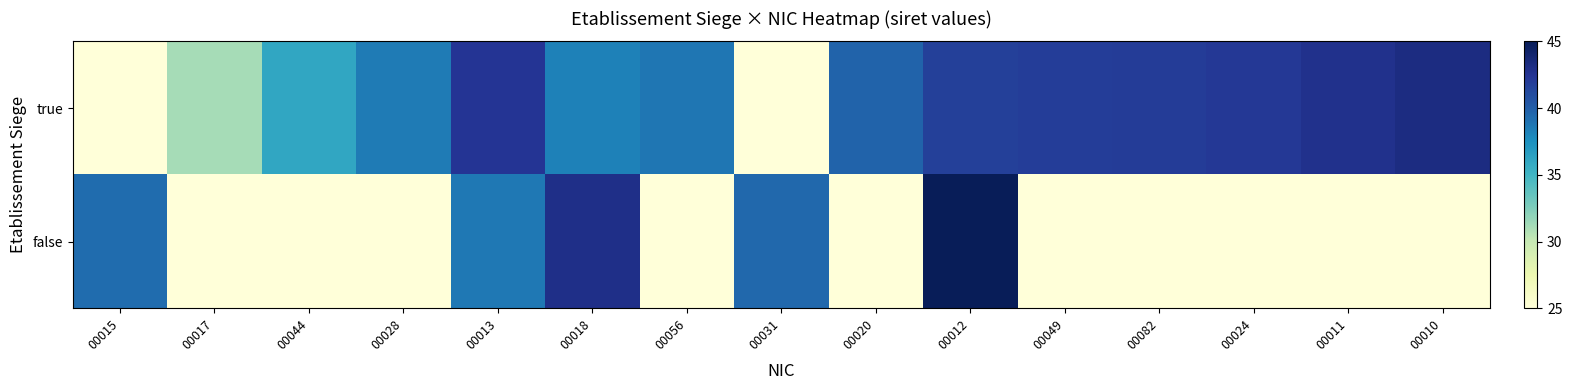

Reading left to right, list all the values displayed in this chart.

true: 00015=25.0	00017=31.2	00044=36.1	00028=38.6	00013=42.5	00018=38.2	00056=38.8	00031=25.0	00020=39.7	00012=41.8	00049=41.9	00082=42.0	00024=42.2	00011=42.8	00010=43.2
false: 00015=39.3	00017=25.0	00044=25.0	00028=25.0	00013=38.7	00018=42.9	00056=25.0	00031=39.5	00020=25.0	00012=45.0	00049=25.0	00082=25.0	00024=25.0	00011=25.0	00010=25.0